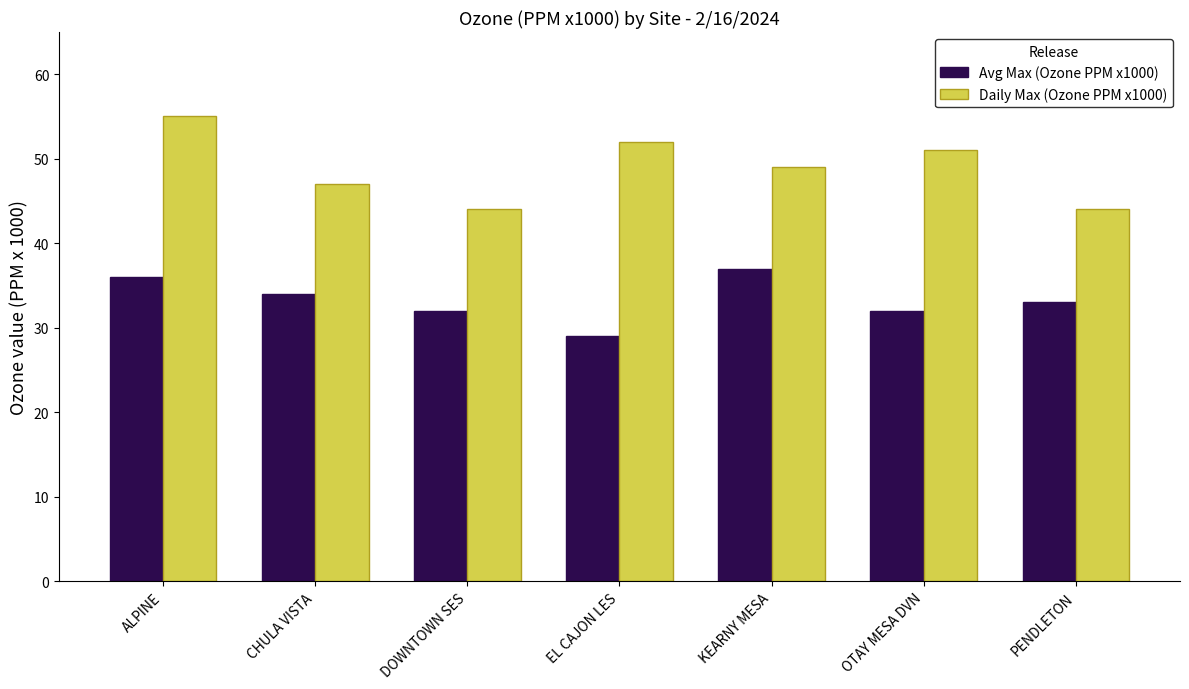

What is the difference between the maximum and minimum values in the Avg Max (Ozone PPM x1000) series?

8